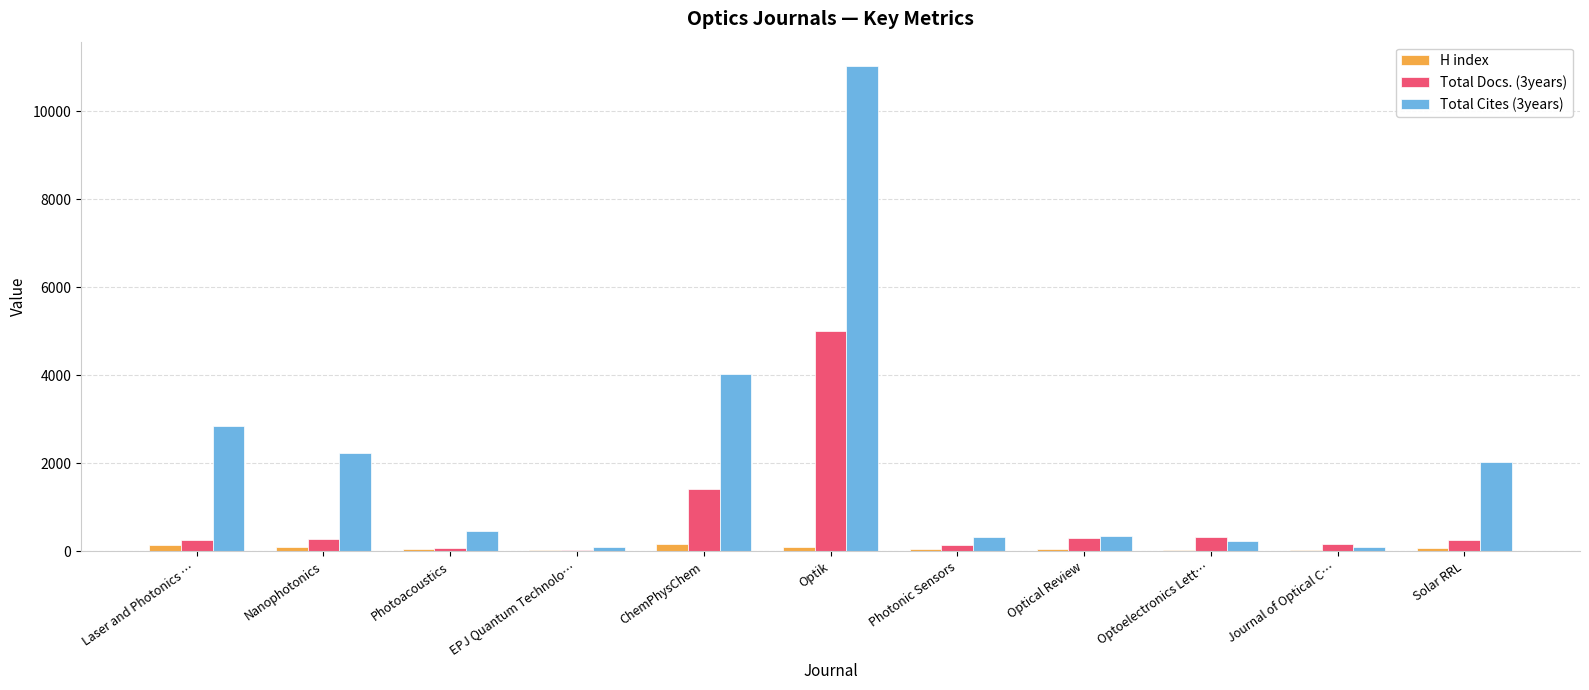

At which label does Total Docs. (3years) reach its peak?

Optik